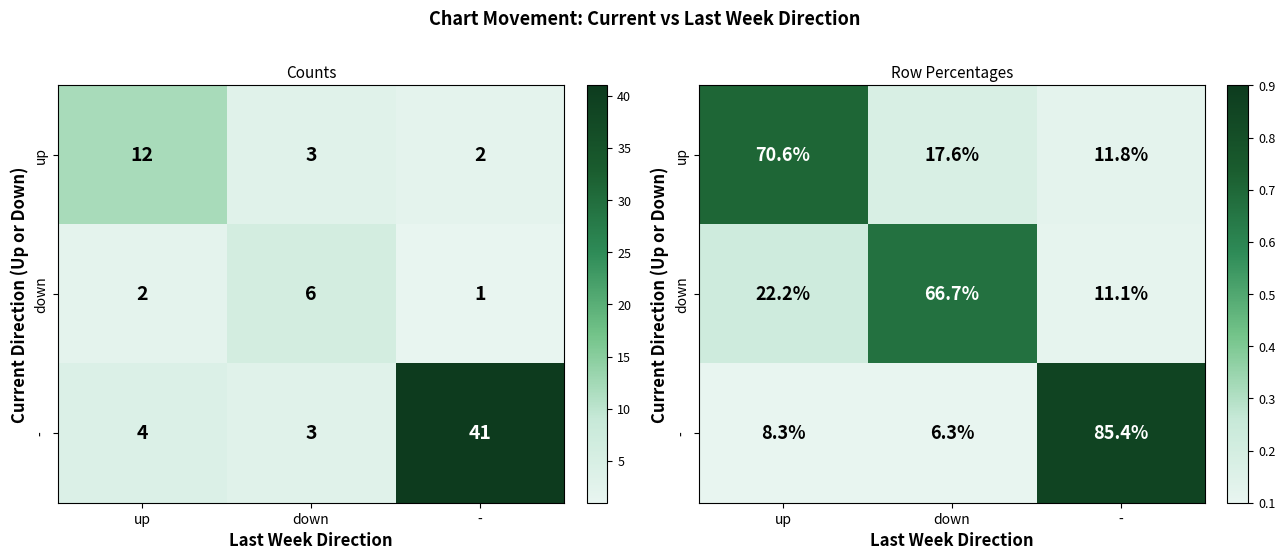

Which series has the largest range (max minus min)?

-